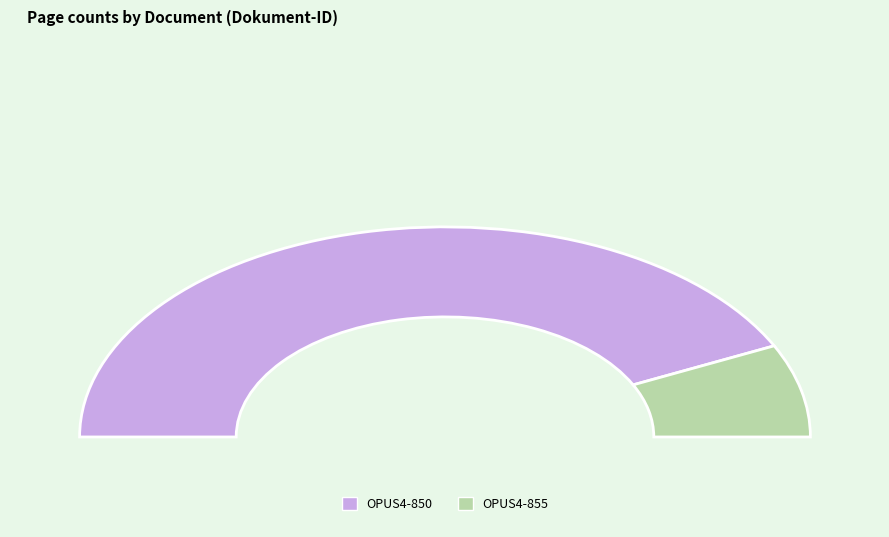

To the nearest percent, what portion does OPUS4-850 represent?

86%